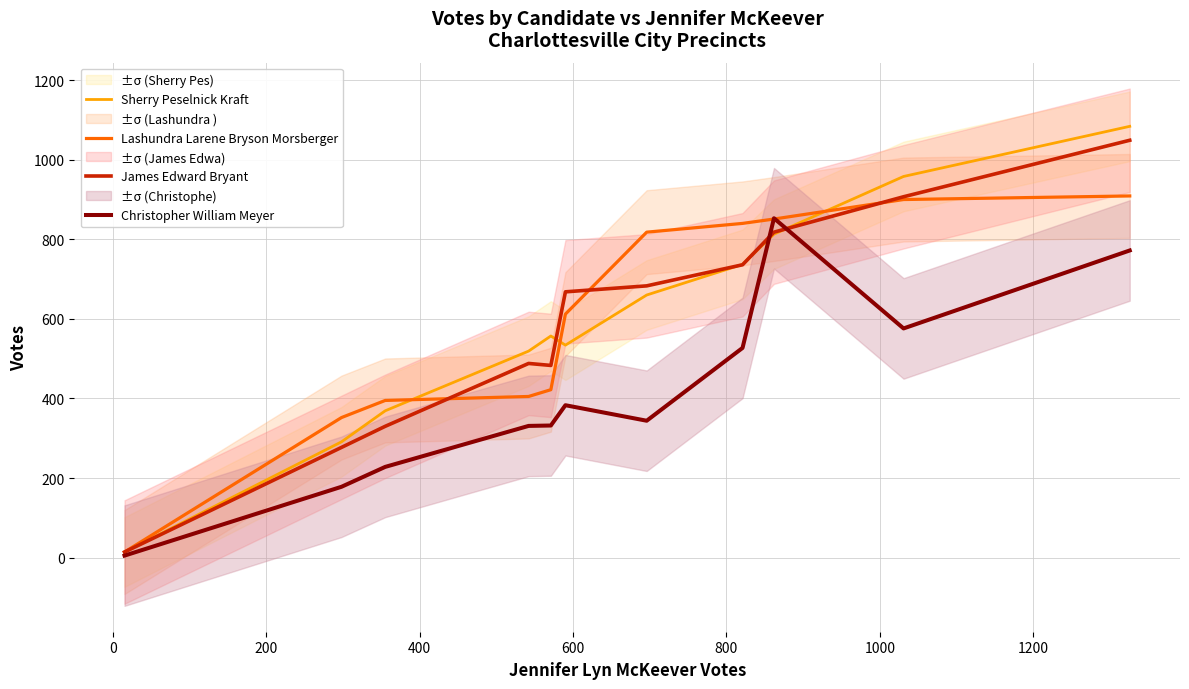

True or false: James Edward Bryant and Lashundra Larene Bryson Morsberger cross at least once.

True